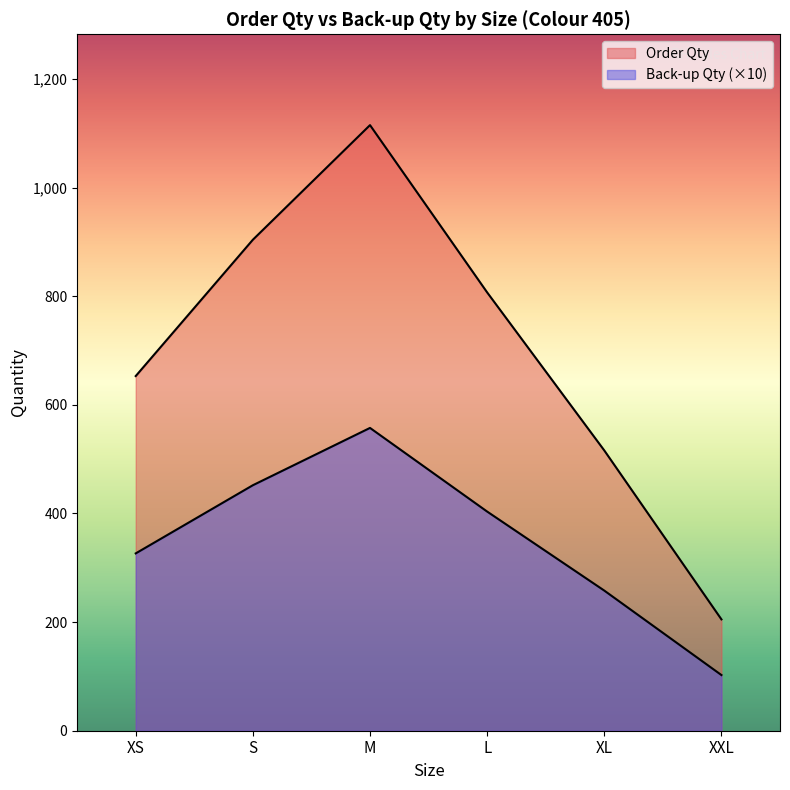

What is the total value across all series at M?

1672.5